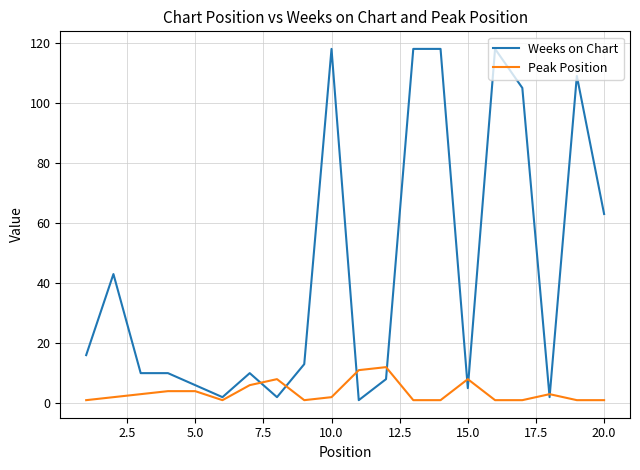

Which series has the largest total across all categories?

Weeks on Chart